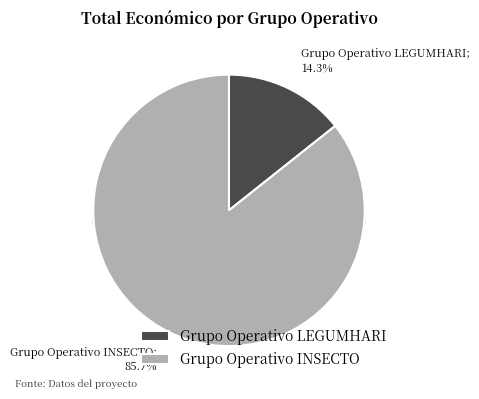

Count the number of slices in the pie.

2